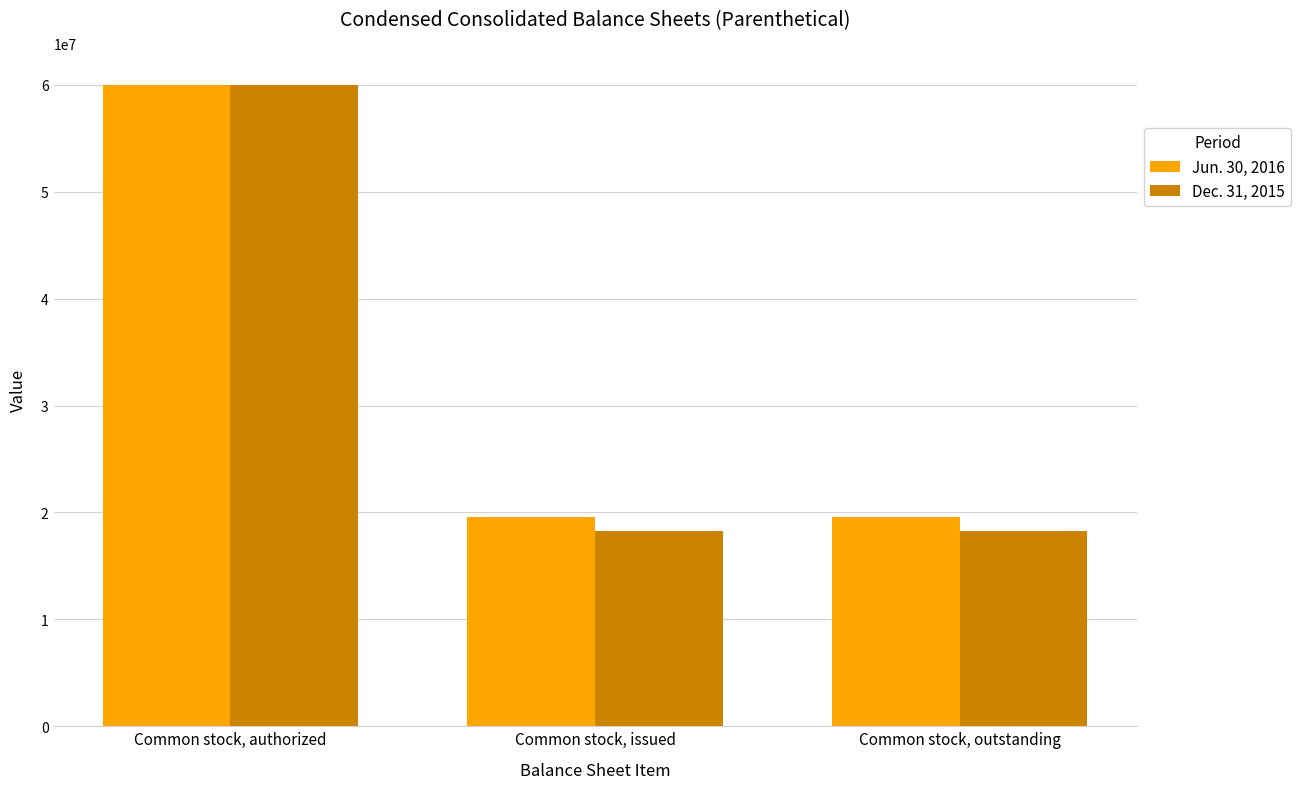

What is the label of the 3rd bar from the left?

Common stock, outstanding